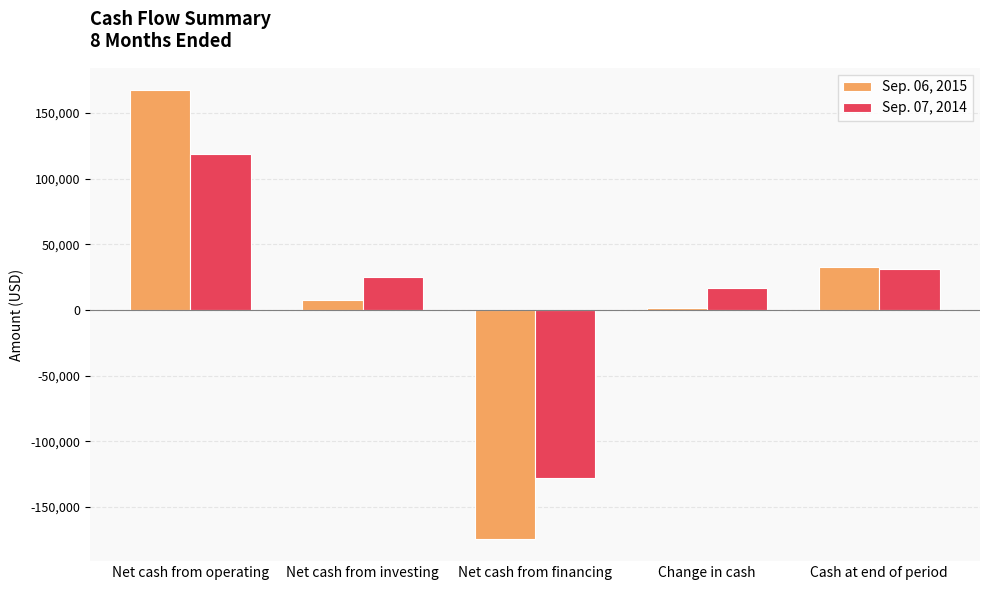

What are all the series names shown in the legend?

Sep. 06, 2015, Sep. 07, 2014